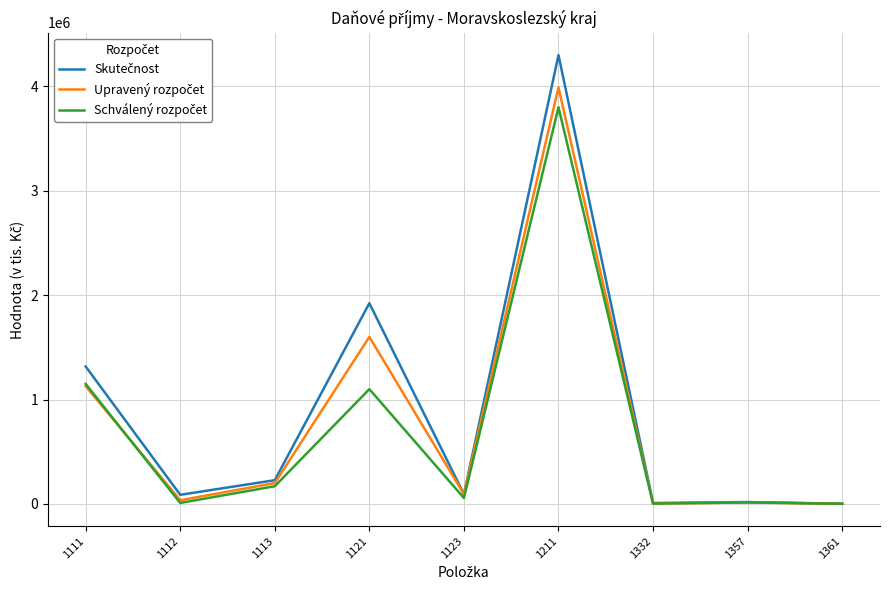

At which category is the sum across all series the highest?

1211